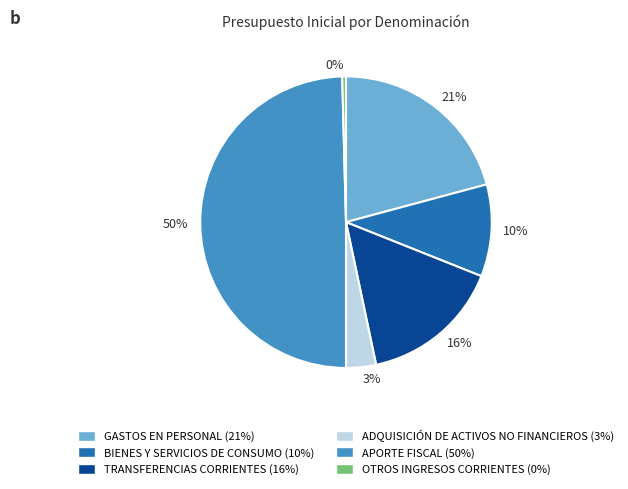

Is the sum of 0% and 3% greater than half?

No